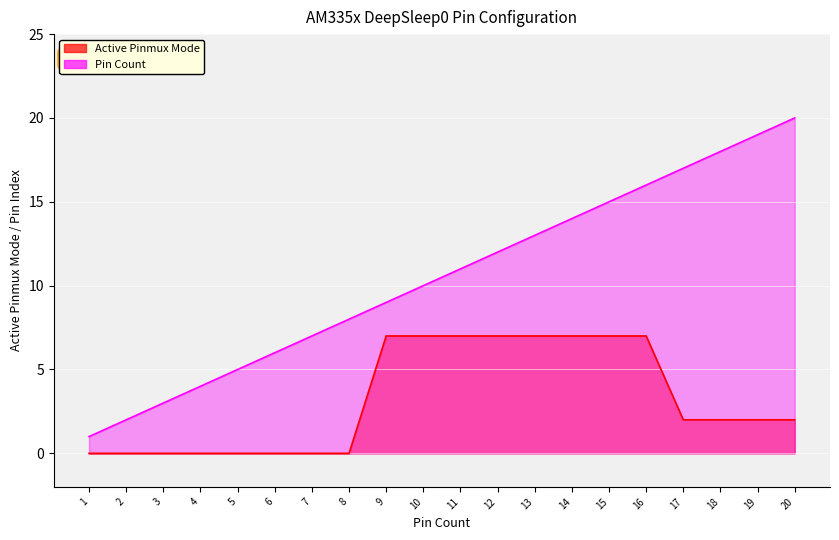

What is the difference between the maximum and minimum values in the Pin Count series?

19